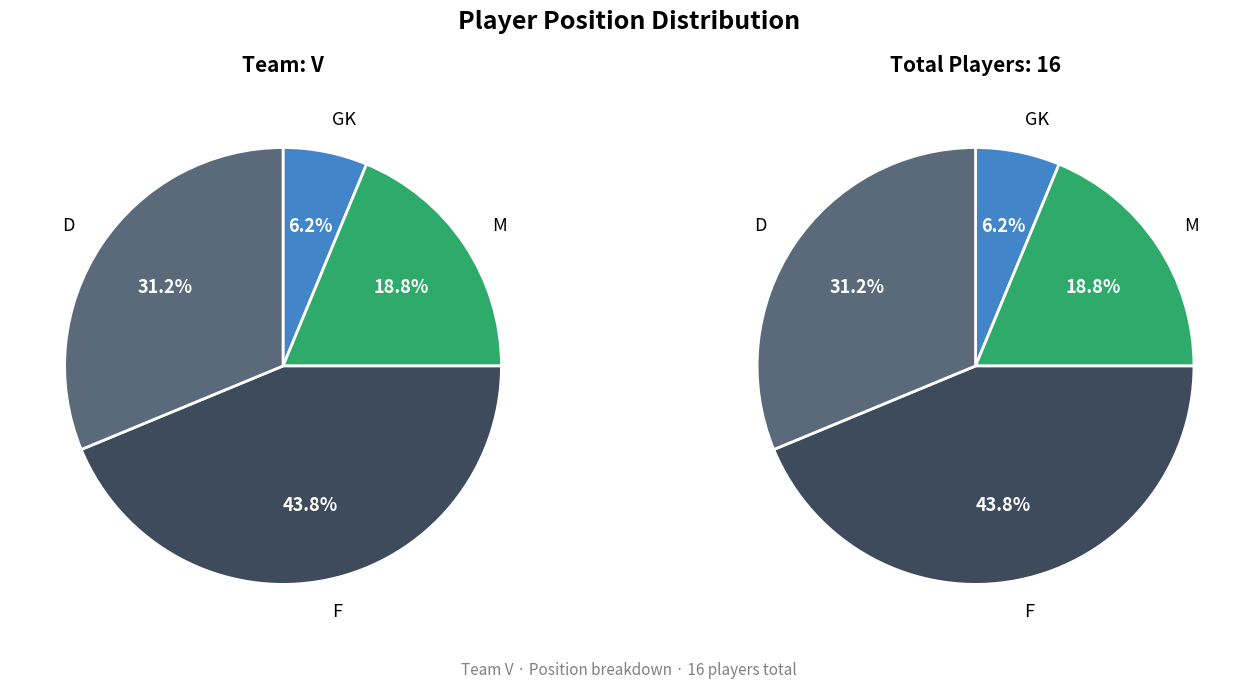

Does any single category account for the majority?

No